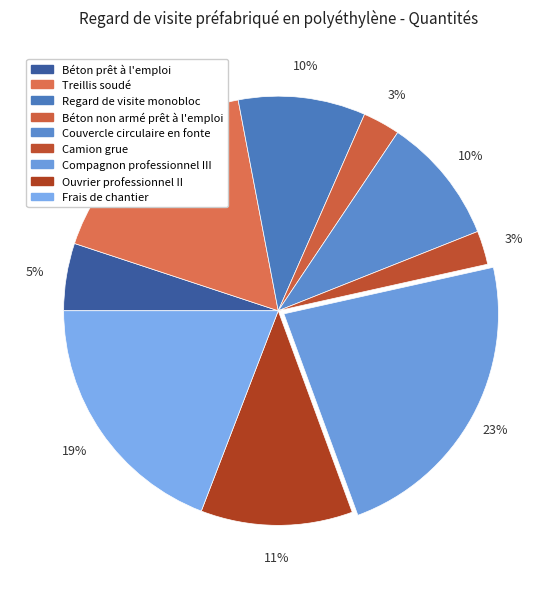

Which slice is the smallest?

Camion grue